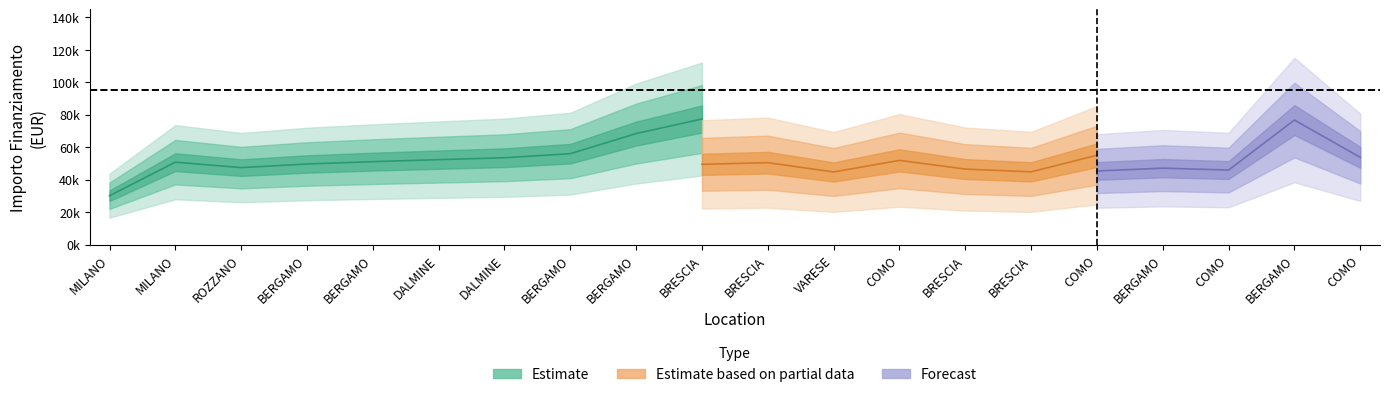

Is it true that Fascia C (forecast) equals 19379.3 at DALMINE?

False